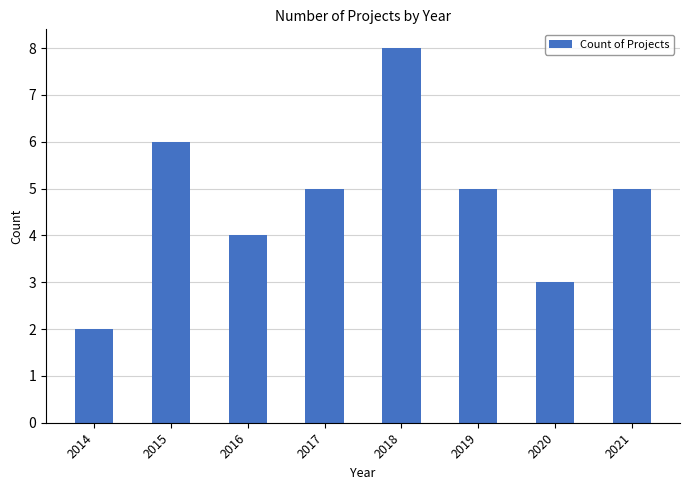

Which label corresponds to the smallest value in the chart?

2014